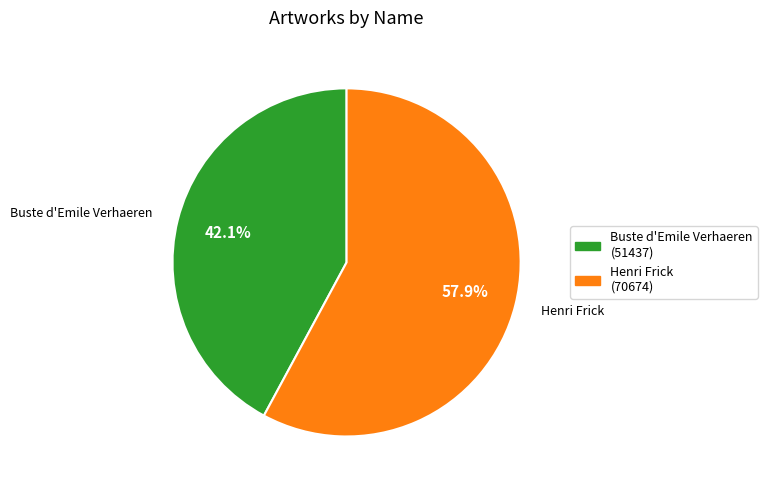

Approximately how many times larger is the value at Henri Frick compared to Buste d'Emile Verhaeren?

1.4